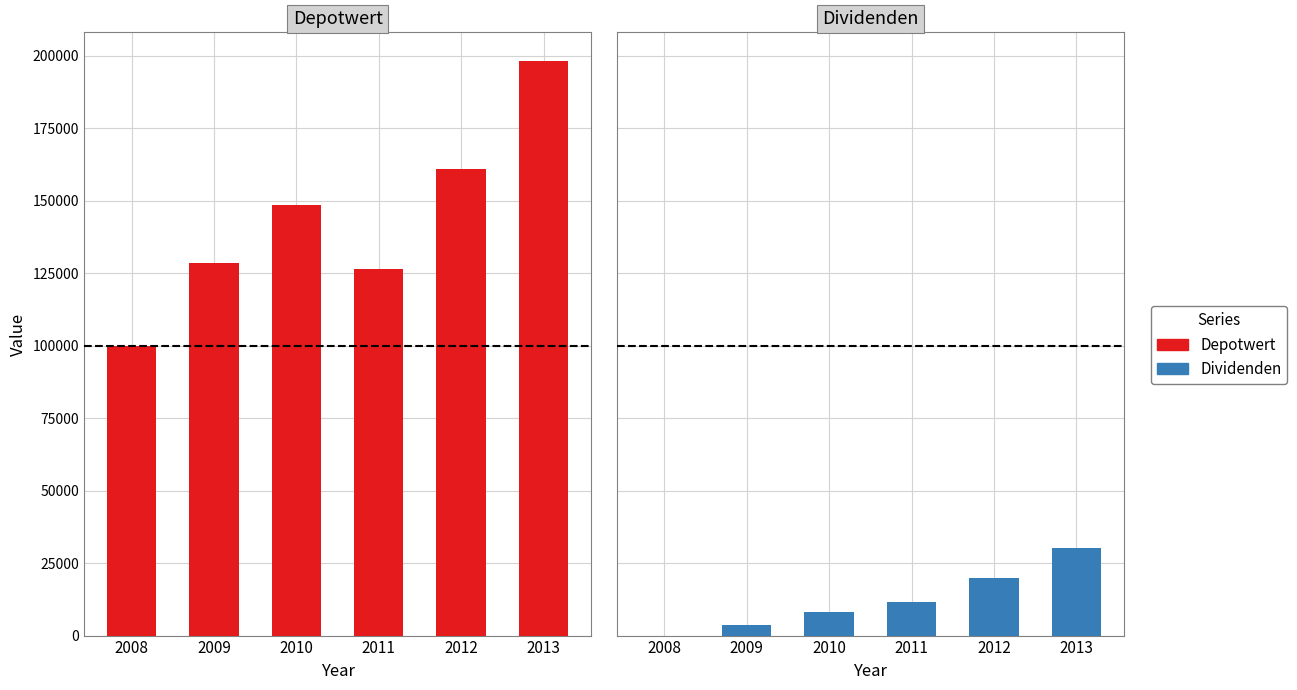

Between 2013 and 2008, which is larger?

2013